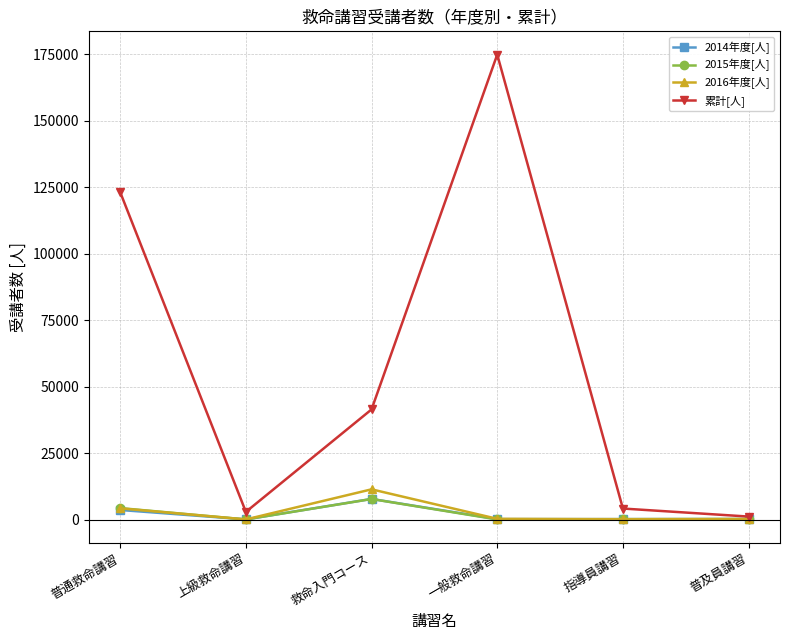

At which category is the sum across all series the highest?

一般救命講習